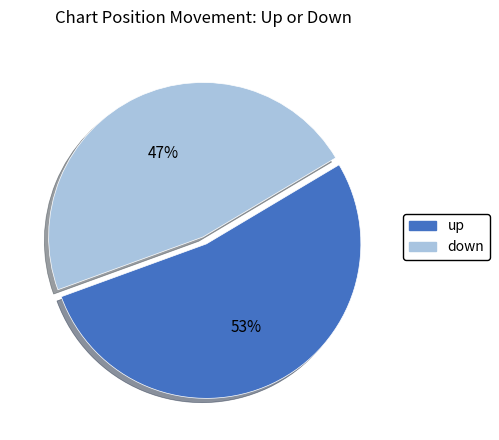

Rank the categories by value from highest to lowest.

up, down